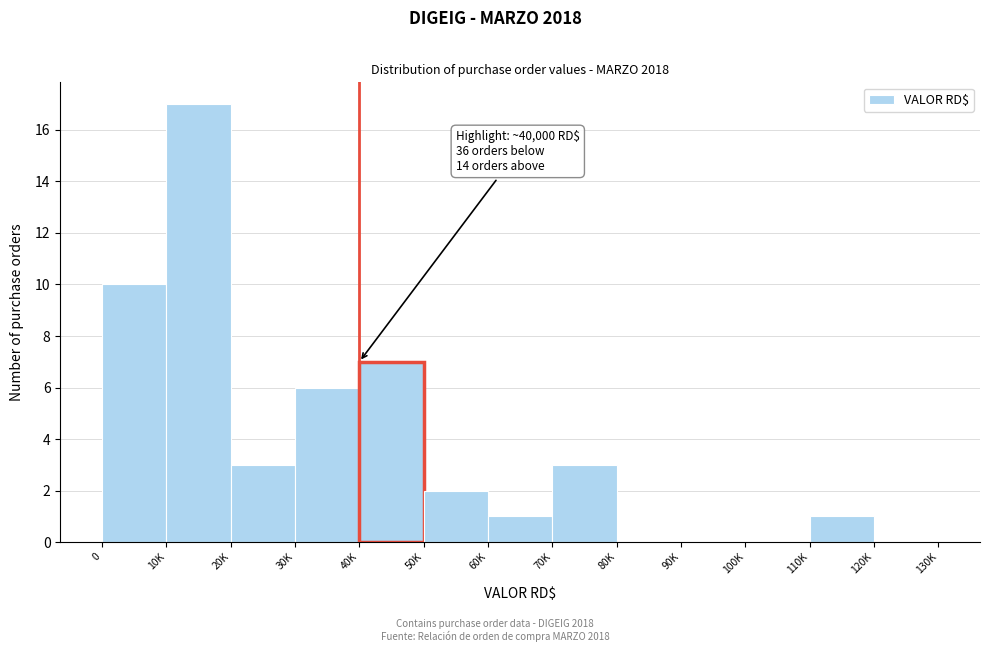

Reading left to right, list all the values displayed in this chart.

0=10	10K=17	20K=3	30K=6	40K=7	50K=2	60K=1	70K=3	80K=0	90K=0	100K=0	110K=1	120K=0